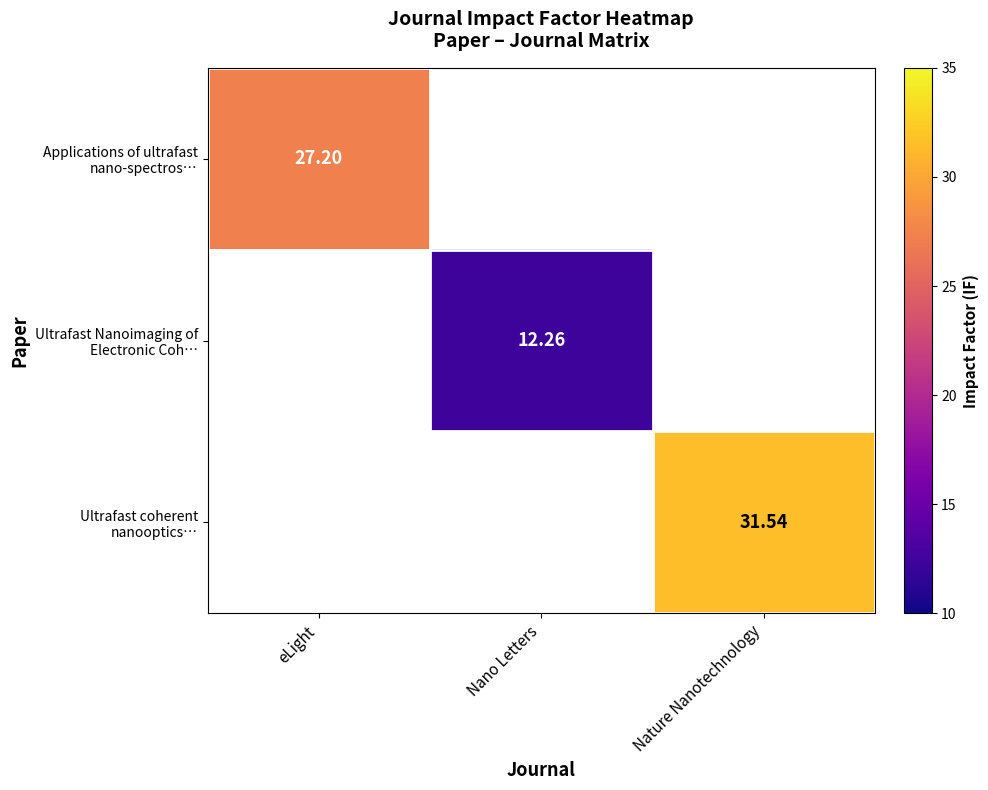

Is it true that Ultrafast Nanoimaging of Electronic Coh… equals 12.3 at Nano Letters?

True